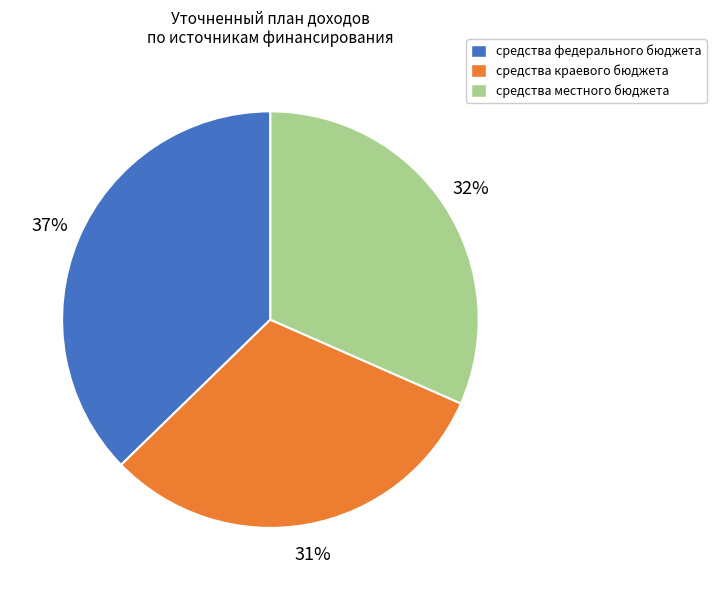

True or false: средства федерального бюджета accounts for 46% of the total.

False